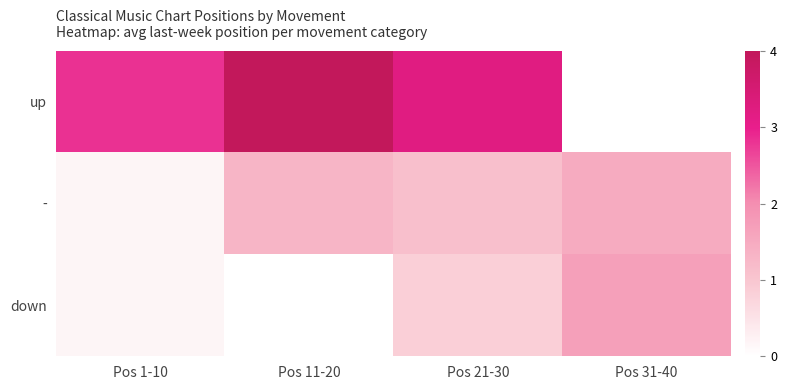

Reading right to left, extract all data points from this chart.

up: Pos 31-40=0.0	Pos 21-30=3.2	Pos 11-20=4.0	Pos 1-10=2.8
-: Pos 31-40=1.5	Pos 21-30=1.1	Pos 11-20=1.3	Pos 1-10=0.2
down: Pos 31-40=1.7	Pos 21-30=0.8	Pos 11-20=0.0	Pos 1-10=0.2